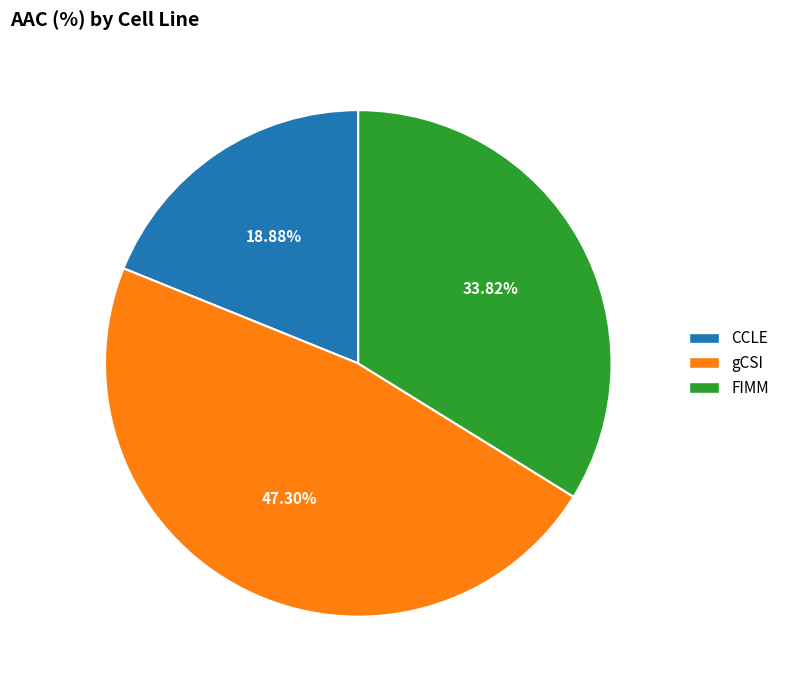

Does gCSI represent more than half of the total?

No